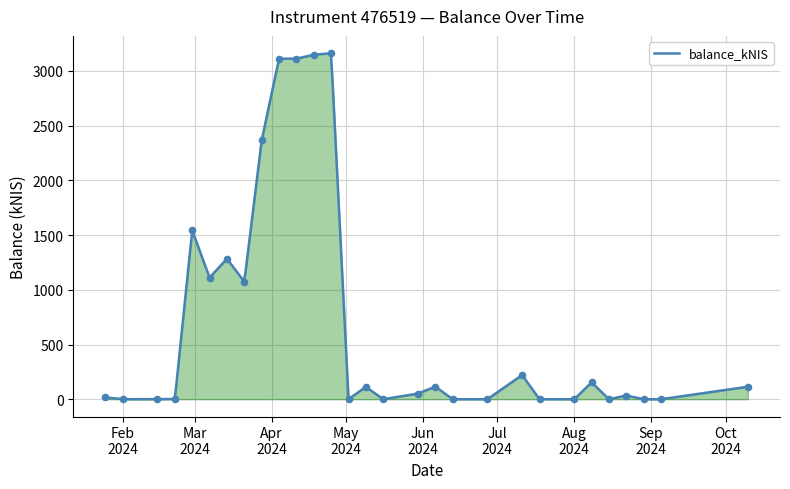

What is the change in value from 2024-01-25 to 2024-03-07?

+1094.2